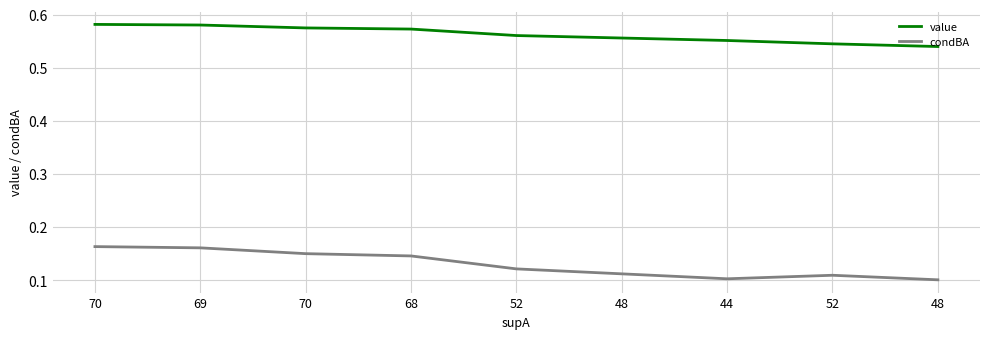

What is the greatest value displayed?

0.6